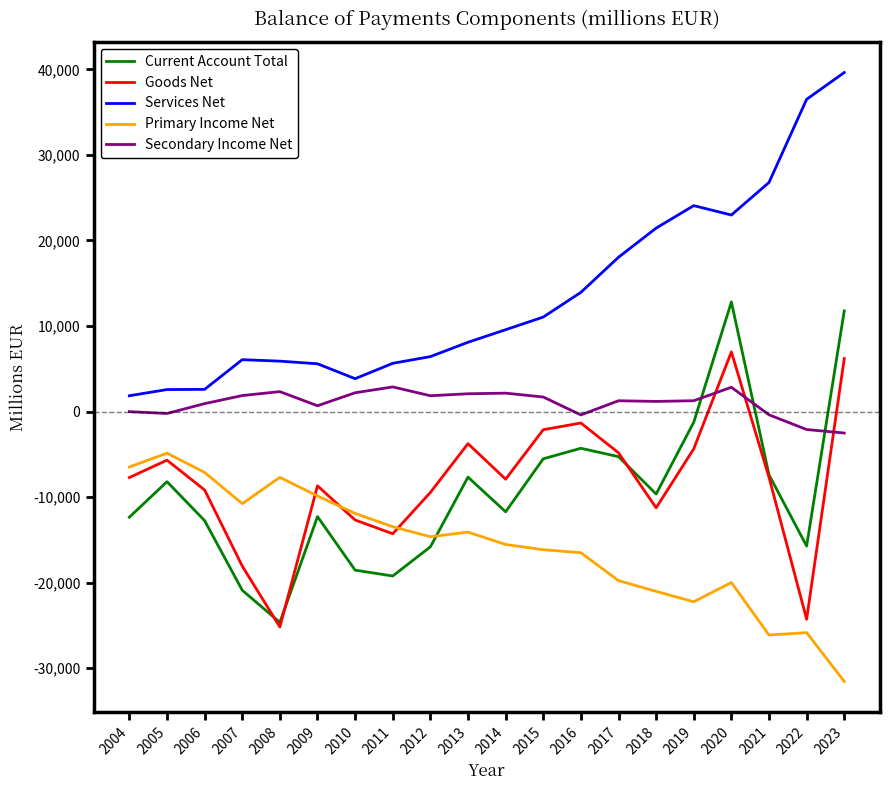

What is the maximum value for Secondary Income Net?

2882